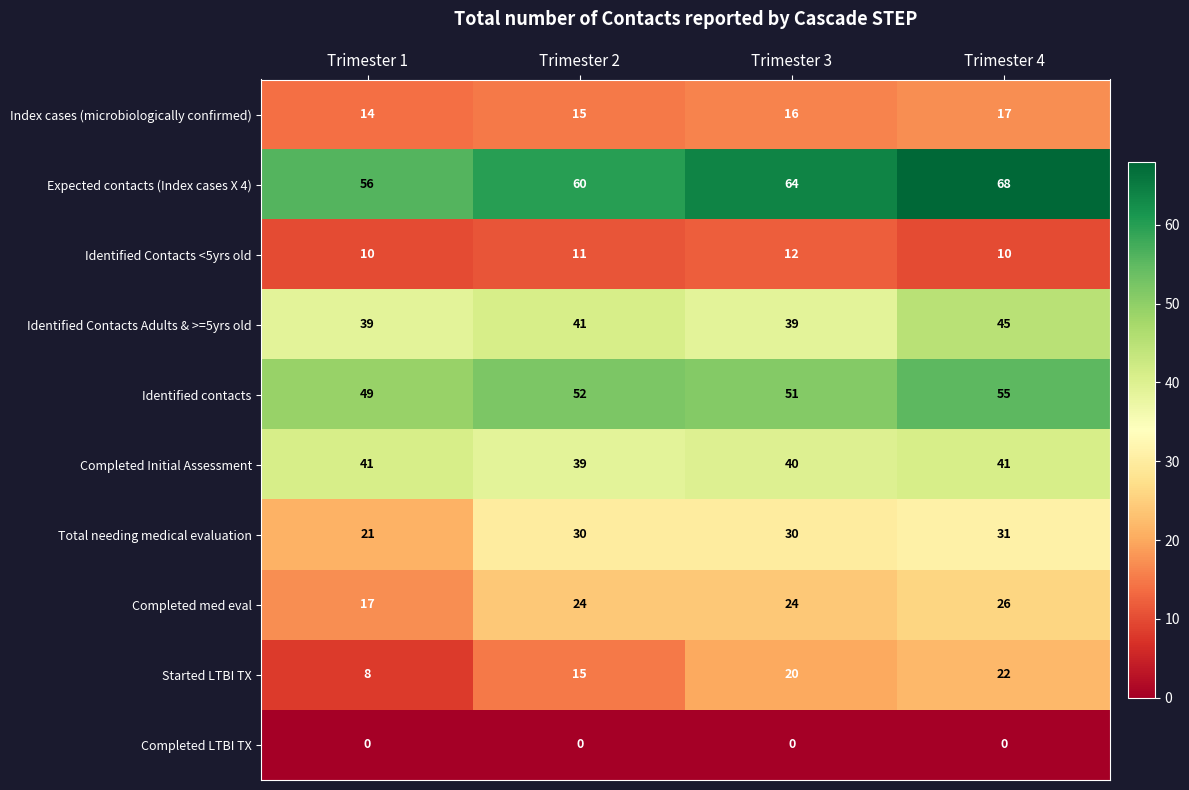

Rank the series by their maximum value, from lowest to highest.

Completed LTBI TX, Identified Contacts <5yrs old, Index cases (microbiologically confirmed), Started LTBI TX, Completed med eval, Total needing medical evaluation, Completed Initial Assessment, Identified Contacts Adults & >=5yrs old, Identified contacts, Expected contacts (Index cases X 4)